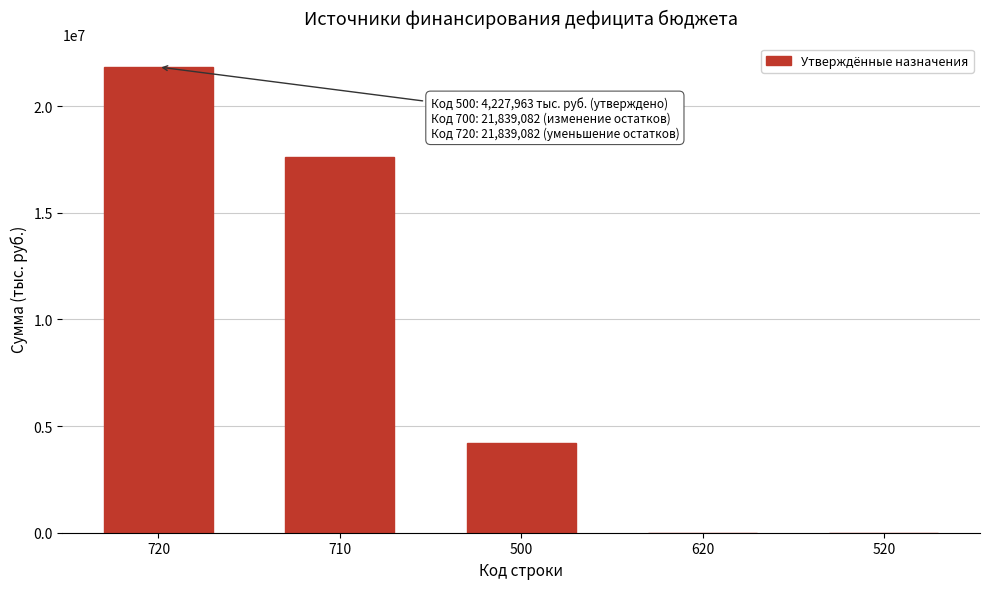

Reading left to right, what are all the values shown in this chart?

720=21839082.5	710=17611119.5	500=4227963.0	620=0.0	520=0.0